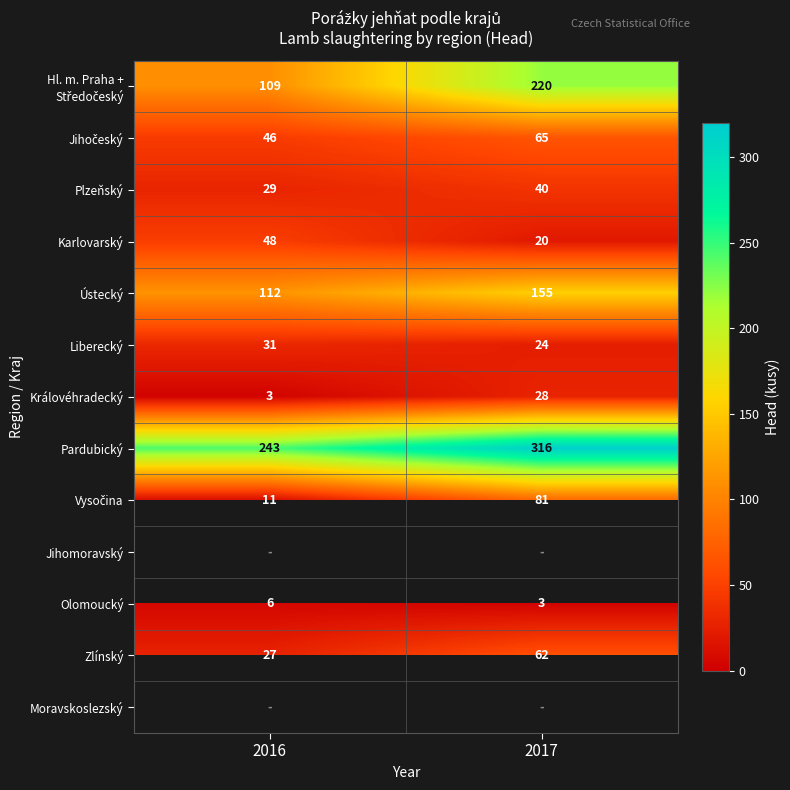

The Olomoucký series shows 6 at 2016. True or false?

True